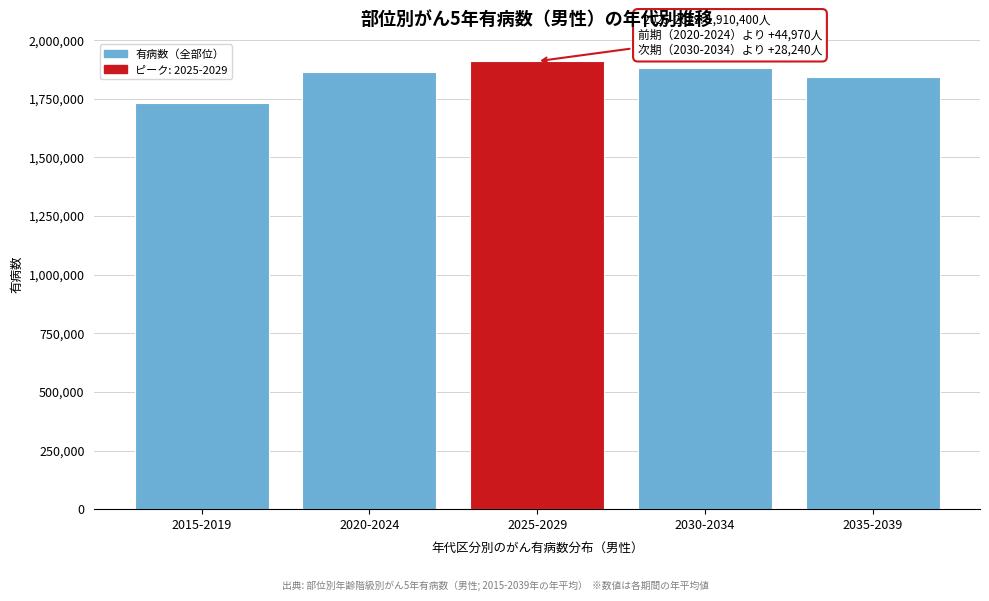

Reading left to right, list all the values displayed in this chart.

1734060	1865430	1910400	1882160	1844130